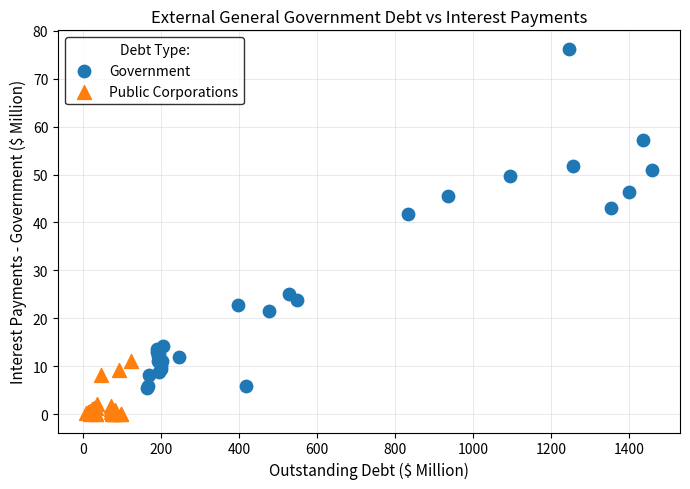

Which series reaches the minimum Y coordinate?

Public Corporations